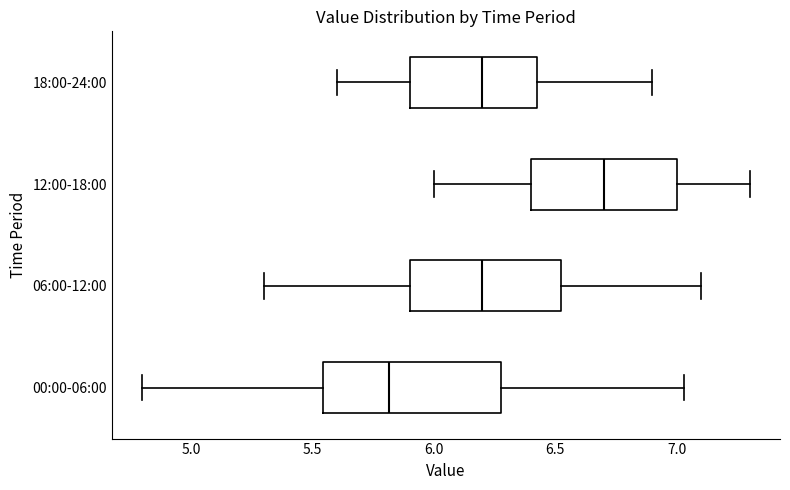

Which box's median line is the furthest to the left?

00:00-06:00